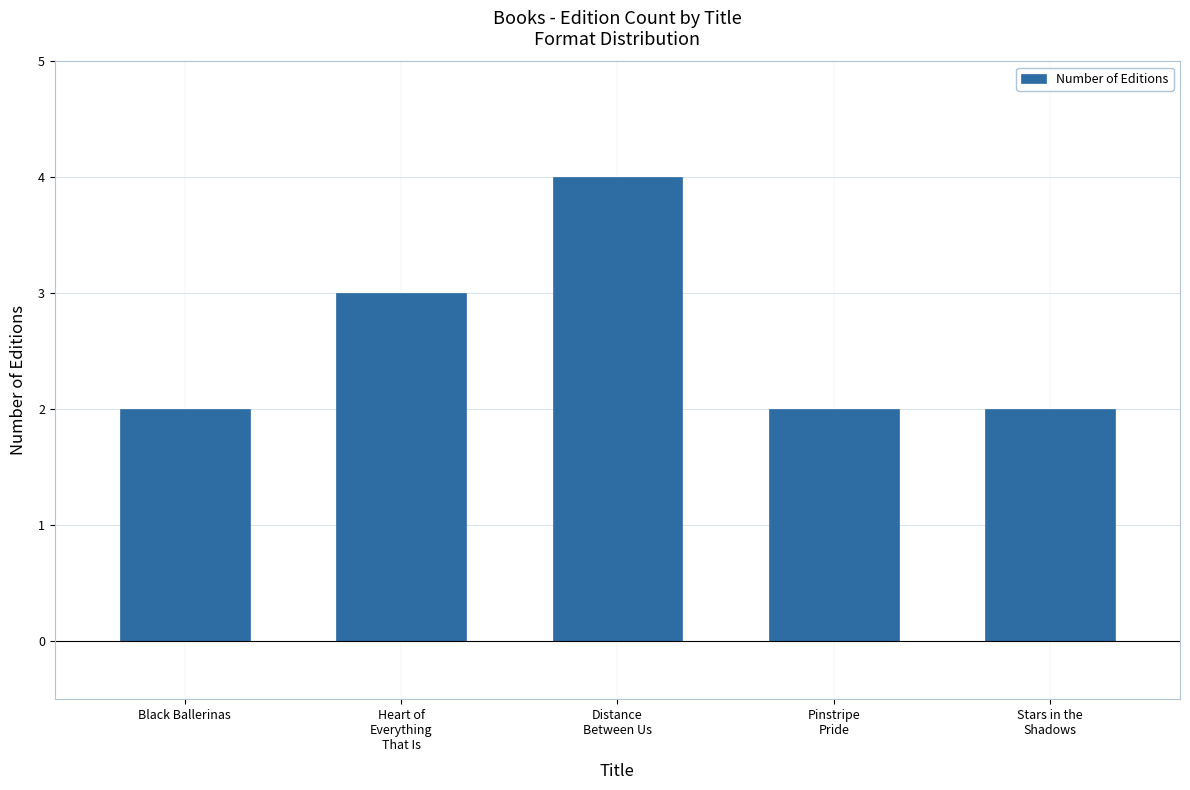

How many categories are shown in the chart?

5